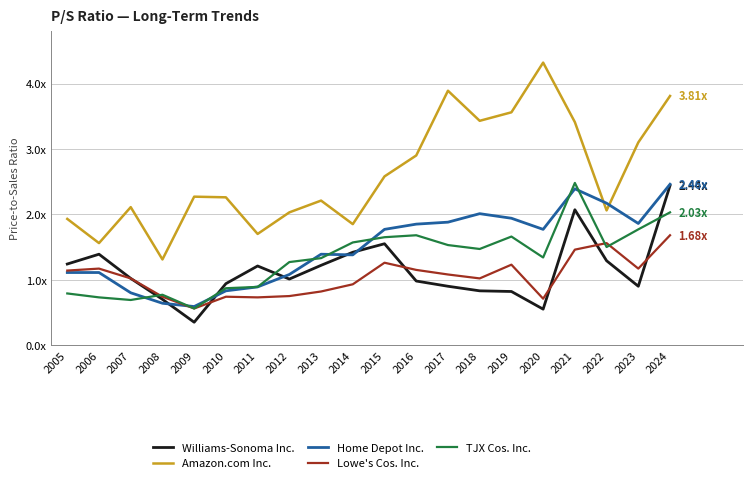

What are all the series names shown in the legend?

Williams-Sonoma Inc., Amazon.com Inc., Home Depot Inc., Lowe's Cos. Inc., TJX Cos. Inc.